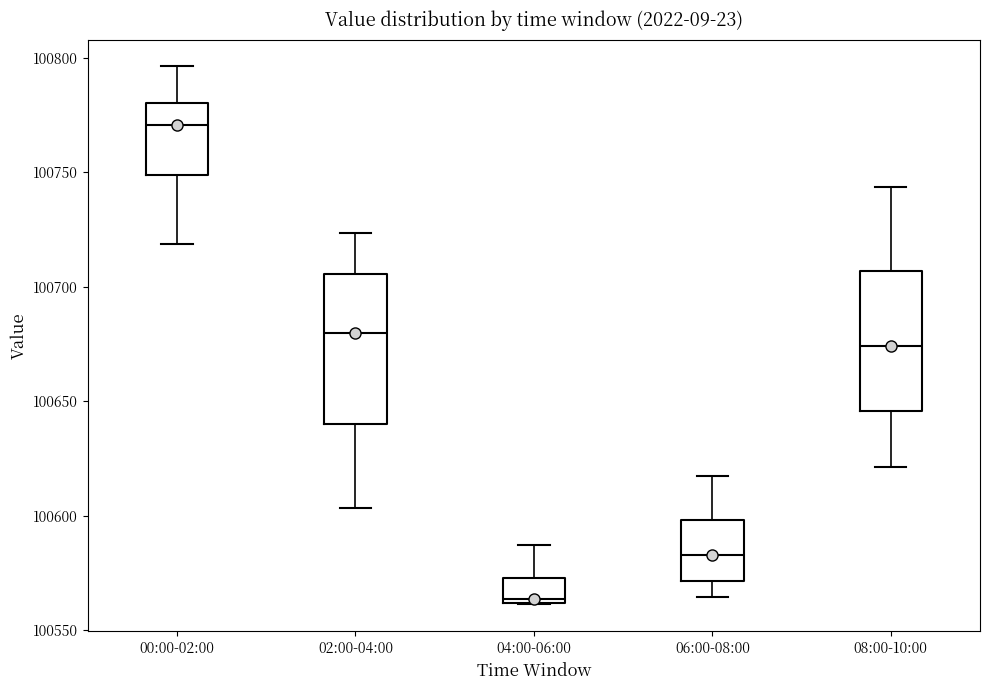

Reading left to right, transcribe this box plot: for each box, give where its median line is, the range the box spans, and where its two whiskers end, as read against the y-axis. The values are not printed on the chart, so give them approximately, as read against the axis.

00:00-02:00: median 100770, box 100750 to 100780, whiskers 100720 to 100795
02:00-04:00: median 100680, box 100640 to 100705, whiskers 100605 to 100725
04:00-06:00: median 100565, box 100560 to 100575, whiskers 100560 to 100585
06:00-08:00: median 100585, box 100570 to 100600, whiskers 100565 to 100615
08:00-10:00: median 100675, box 100645 to 100705, whiskers 100620 to 100745